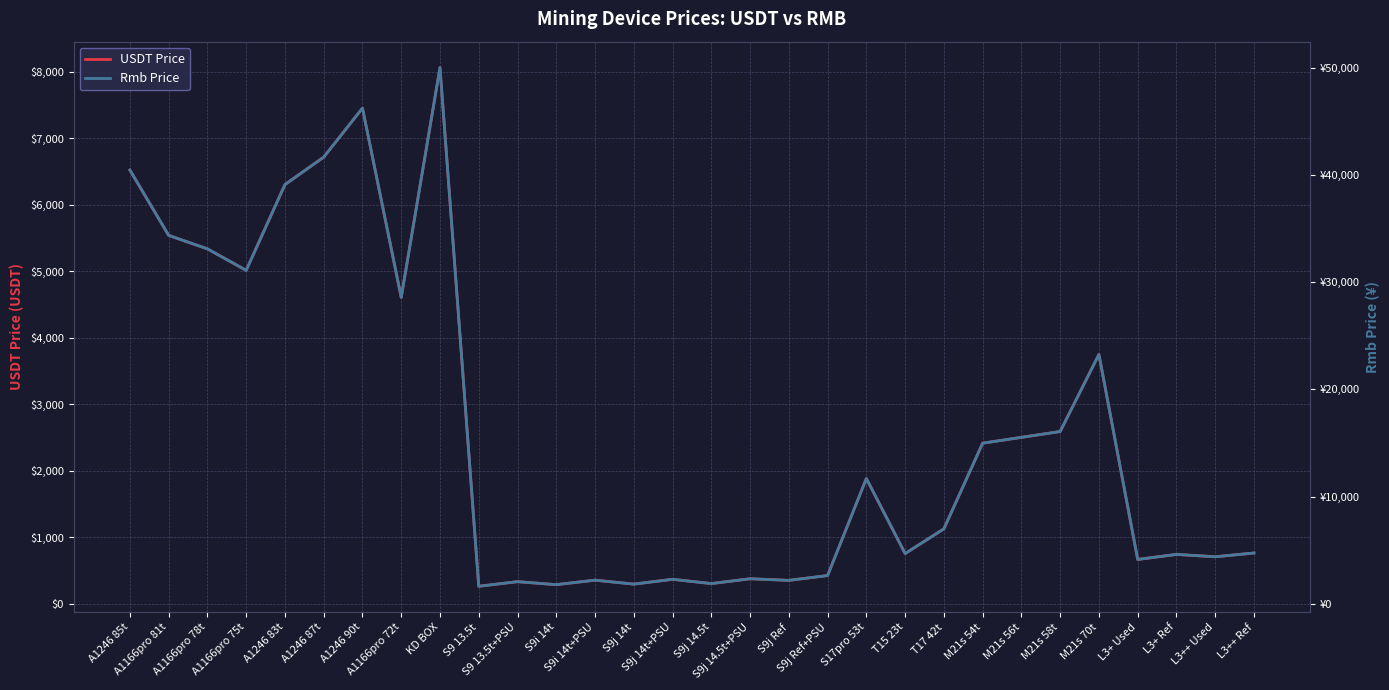

True or false: USDT Price has a value of 354.8 at S9j Ref.

True